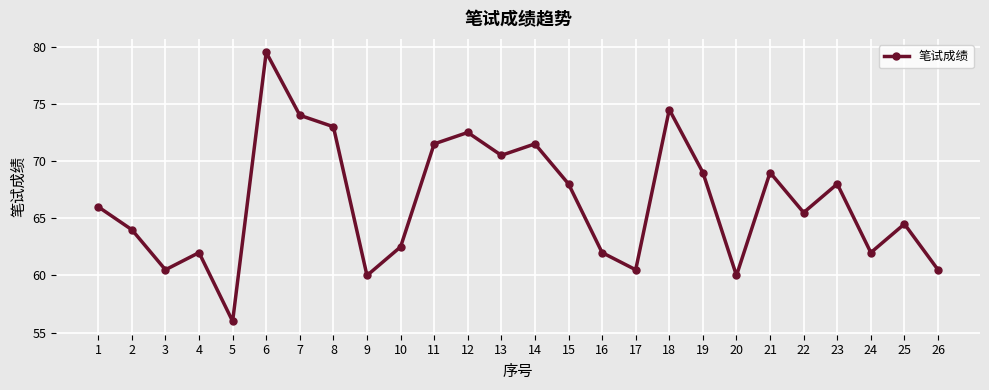

True or false: the data shows 100.5 at 2.

False